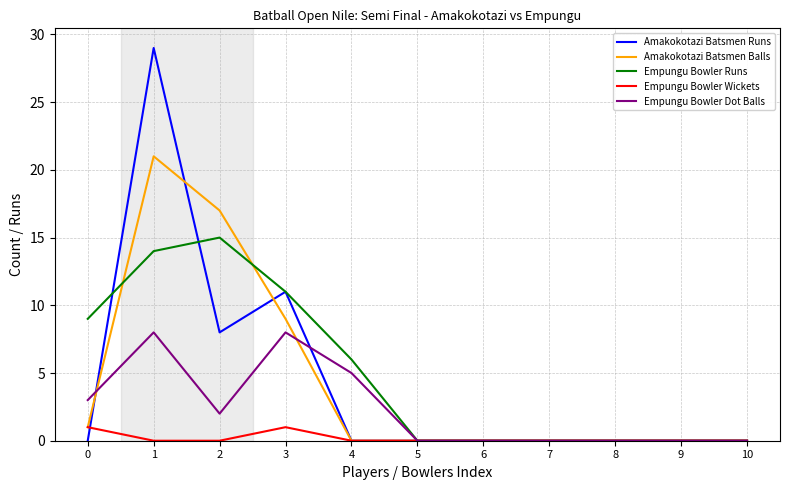

Is the value of Empungu Bowler Runs at 0 greater than the value of Amakokotazi Batsmen Balls at 6?

Yes